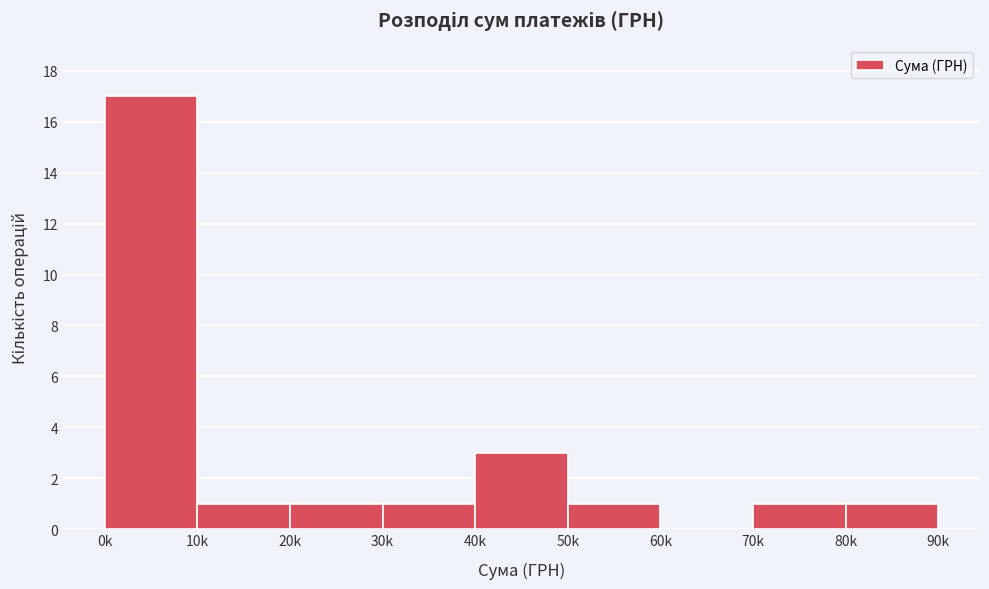

Reading right to left, extract all data points from this chart.

80k=1	70k=1	60k=0	50k=1	40k=3	30k=1	20k=1	10k=1	0k=17